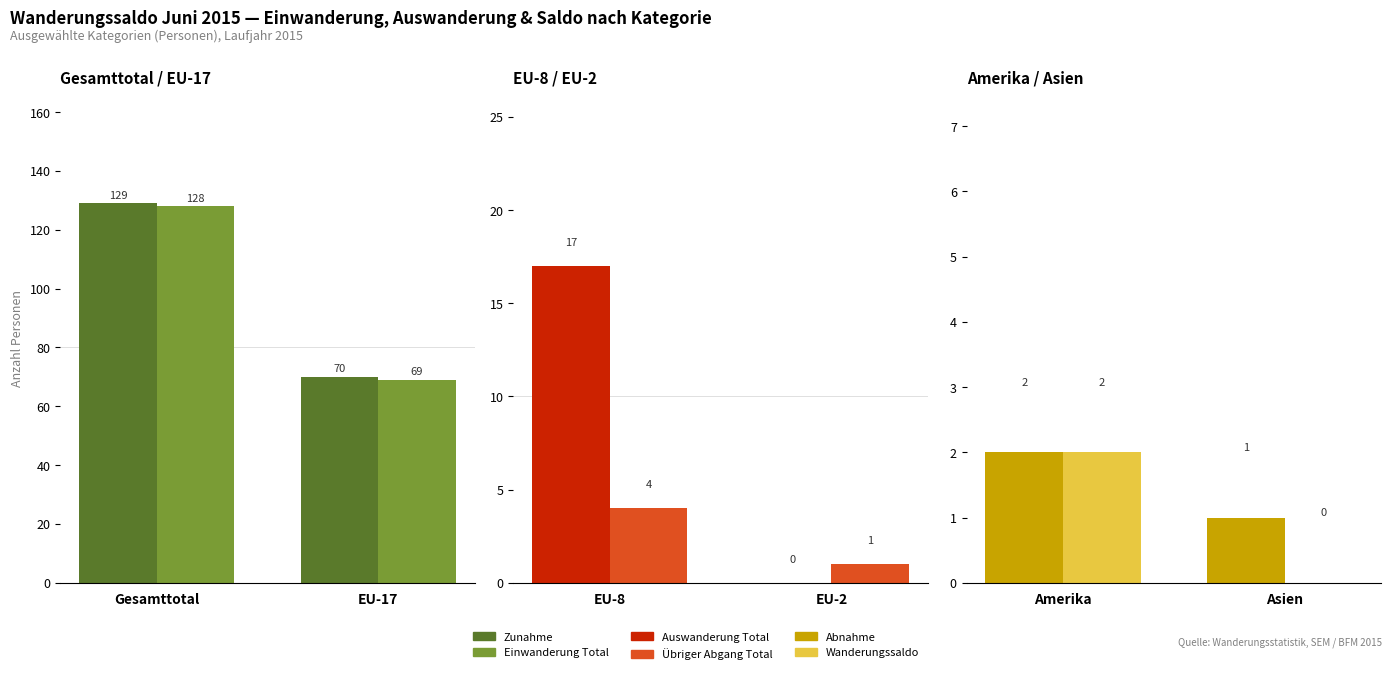

How many bars are there in each group?

6